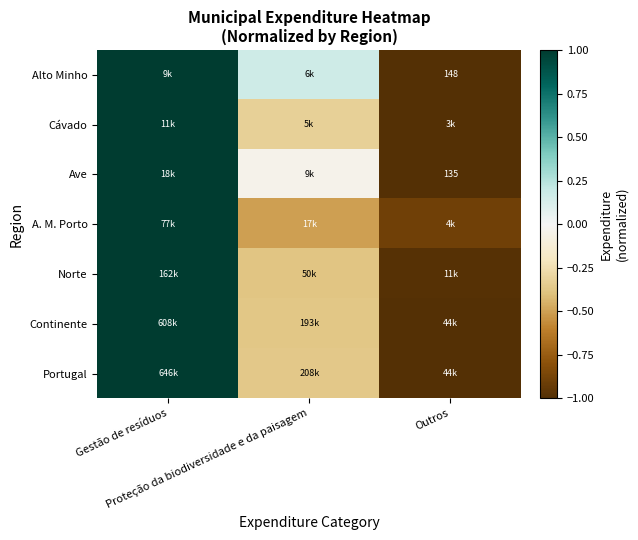

At which category is the sum across all series the highest?

Gestão de resíduos